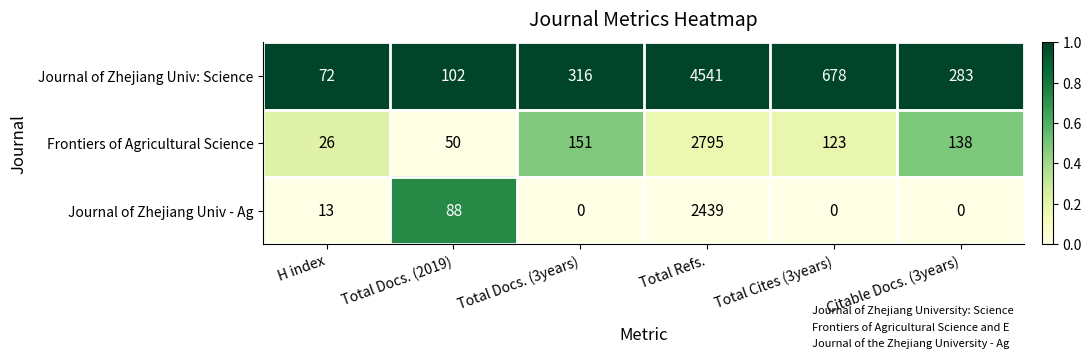

What is the total value across all series at H index?

111